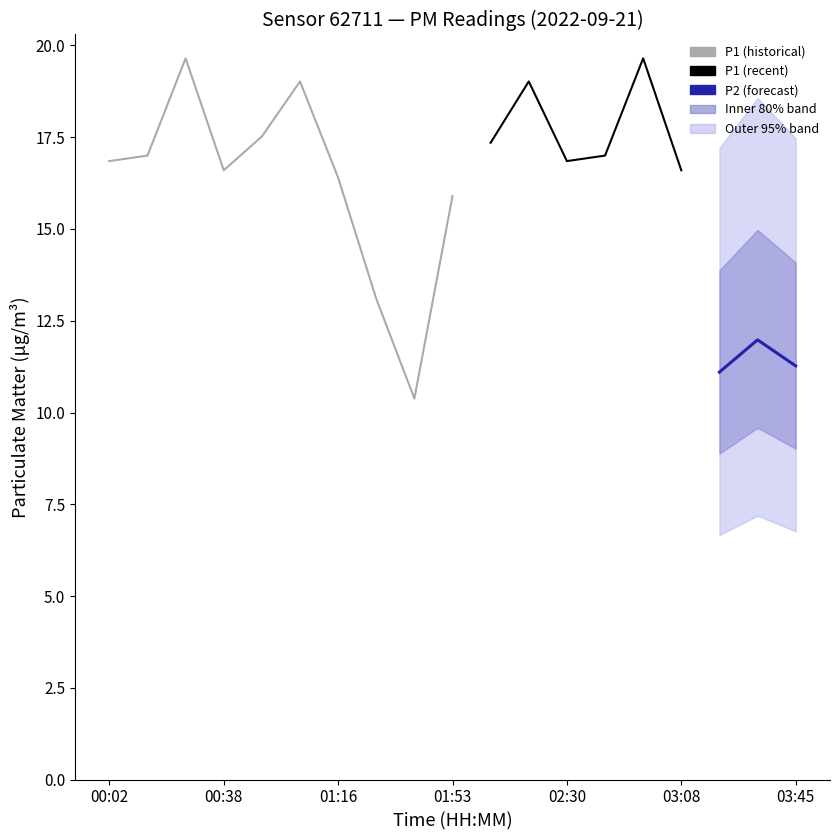

What position from the right is 03:08?

4